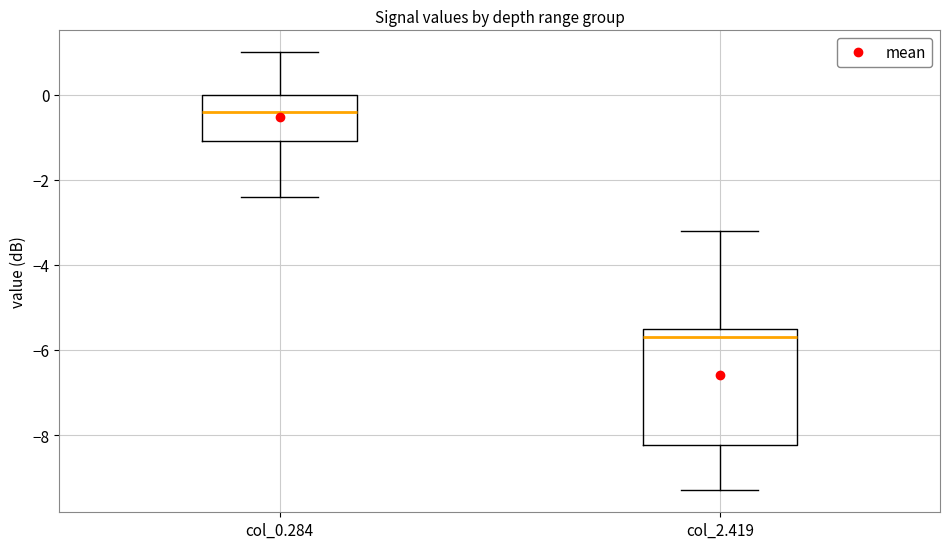

Where is the lower edge of the box for col_0.284 on the y-axis? The values are not printed on the chart, so give them approximately, as read against the axis.

-1.0